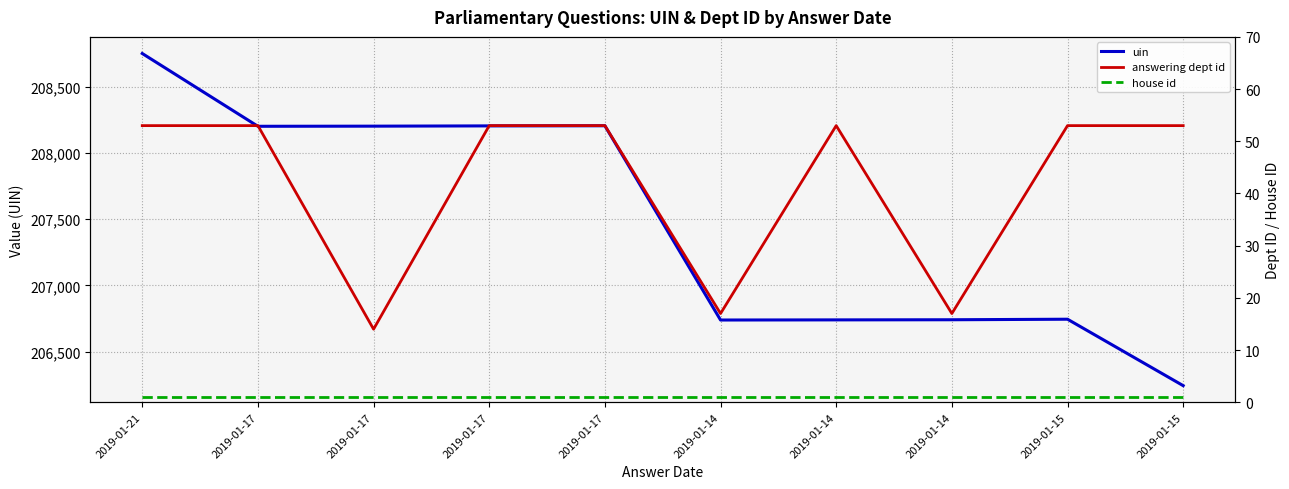

Reading right to left, transcribe all the data shown in this chart.

uin: 2019-01-15=206244	2019-01-15=206745	2019-01-14=206741	2019-01-14=206740	2019-01-14=206739	2019-01-17=208204	2019-01-17=208203	2019-01-17=208201	2019-01-17=208200	2019-01-21=208749
answering dept id: 2019-01-15=53	2019-01-15=53	2019-01-14=17	2019-01-14=53	2019-01-14=17	2019-01-17=53	2019-01-17=53	2019-01-17=14	2019-01-17=53	2019-01-21=53
house id: 2019-01-15=1	2019-01-15=1	2019-01-14=1	2019-01-14=1	2019-01-14=1	2019-01-17=1	2019-01-17=1	2019-01-17=1	2019-01-17=1	2019-01-21=1